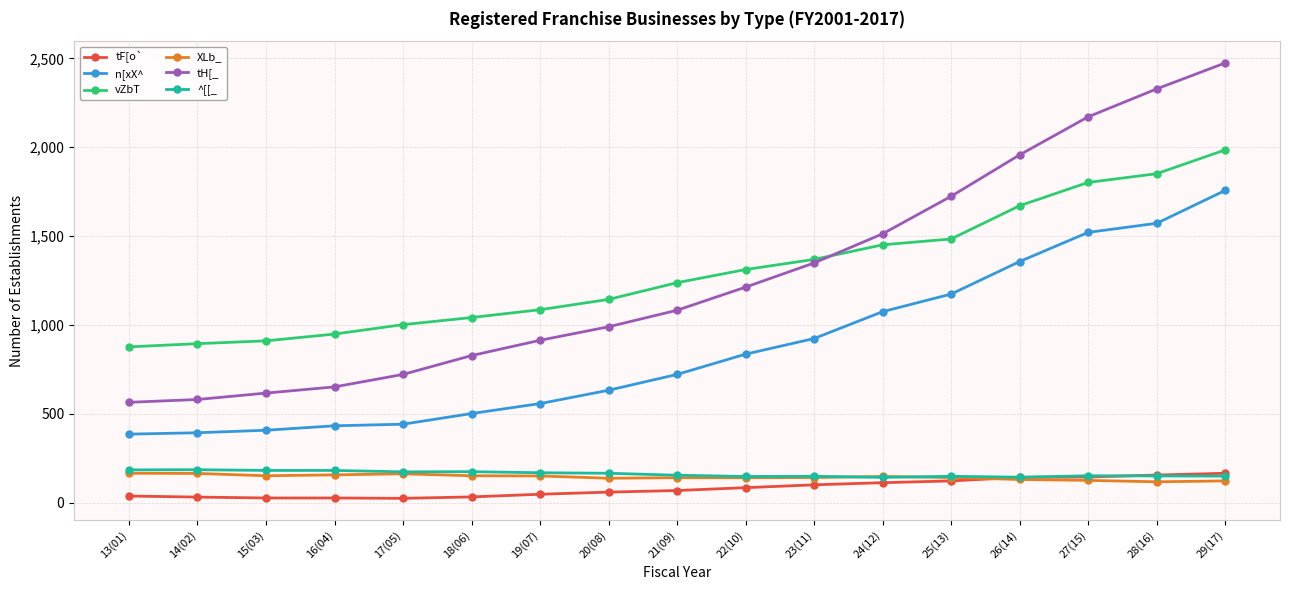

What is the greatest value displayed?

2474